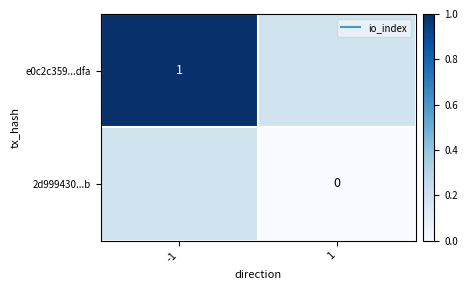

The 2d999430...b series shows 0.0 at 1. True or false?

True